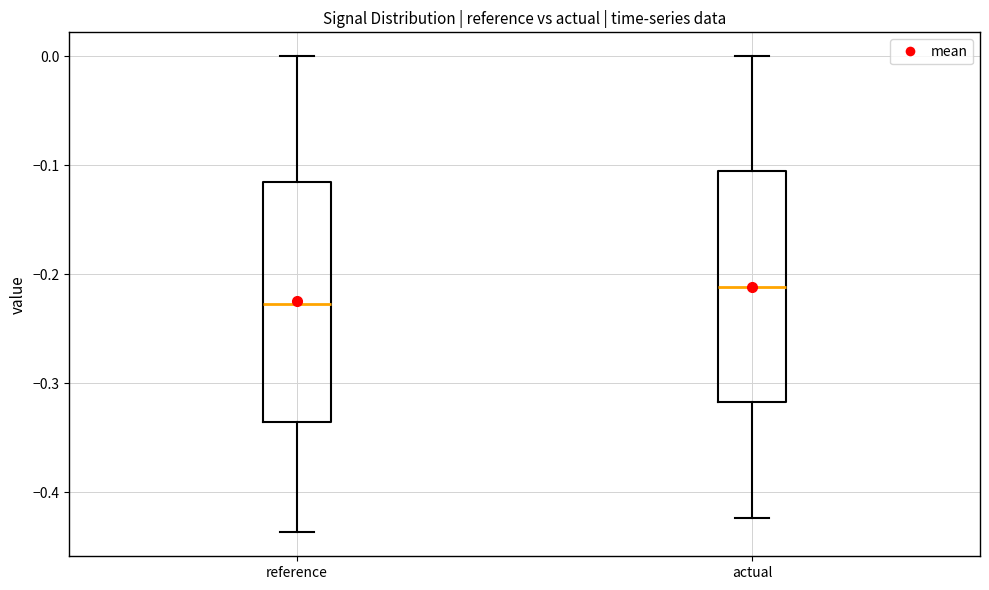

Reading left to right, read every box against the y-axis: the position of its median line, the range the box covers, and the ends of its whiskers. The values are not printed on the chart, so give them approximately, as read against the axis.

reference: median -0.23, box -0.34 to -0.12, whiskers -0.44 to 0.00
actual: median -0.21, box -0.32 to -0.11, whiskers -0.42 to 0.00